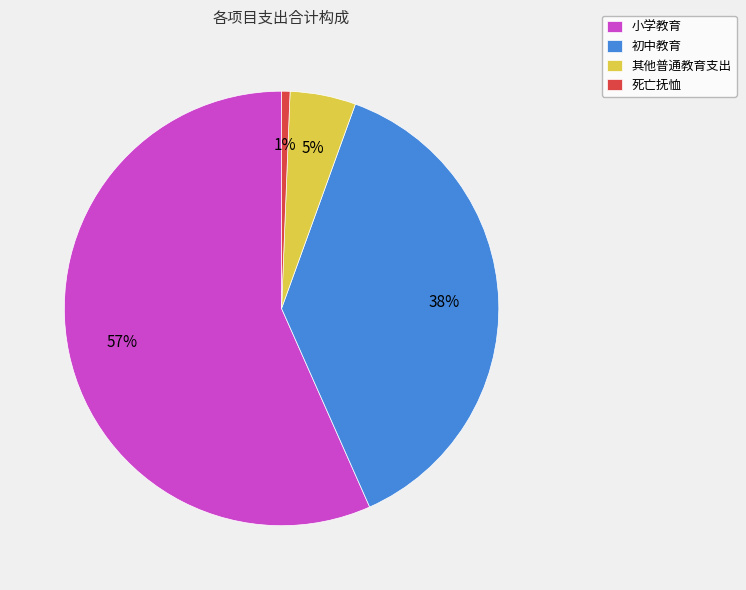

Which slice is the largest?

小学教育